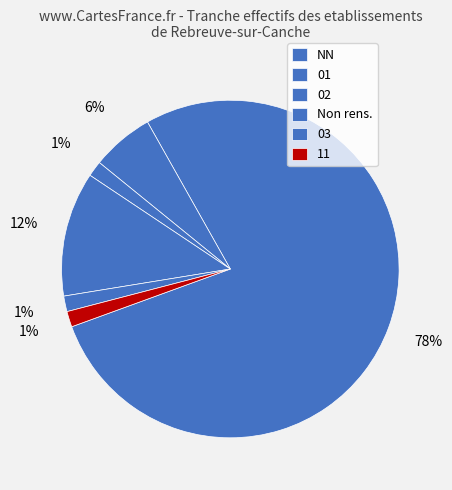

What is the largest slice in the pie chart?

NN